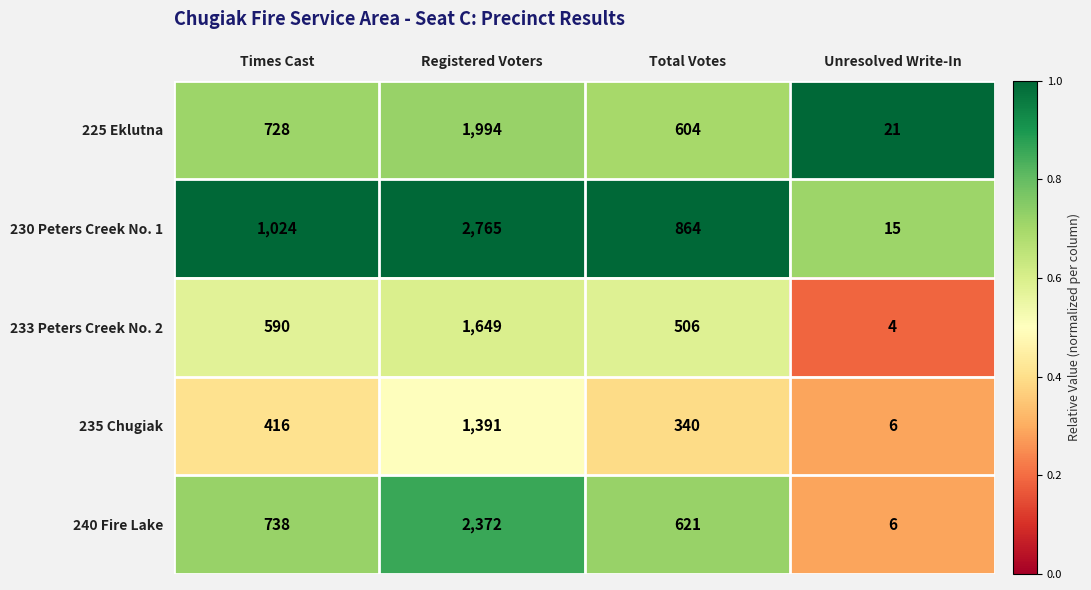

Reading left to right, transcribe all the data shown in this chart.

225 Eklutna: Times Cast=728	Registered Voters=1994	Total Votes=604	Unresolved Write-In=21
230 Peters Creek No. 1: Times Cast=1024	Registered Voters=2765	Total Votes=864	Unresolved Write-In=15
233 Peters Creek No. 2: Times Cast=590	Registered Voters=1649	Total Votes=506	Unresolved Write-In=4
235 Chugiak: Times Cast=416	Registered Voters=1391	Total Votes=340	Unresolved Write-In=6
240 Fire Lake: Times Cast=738	Registered Voters=2372	Total Votes=621	Unresolved Write-In=6